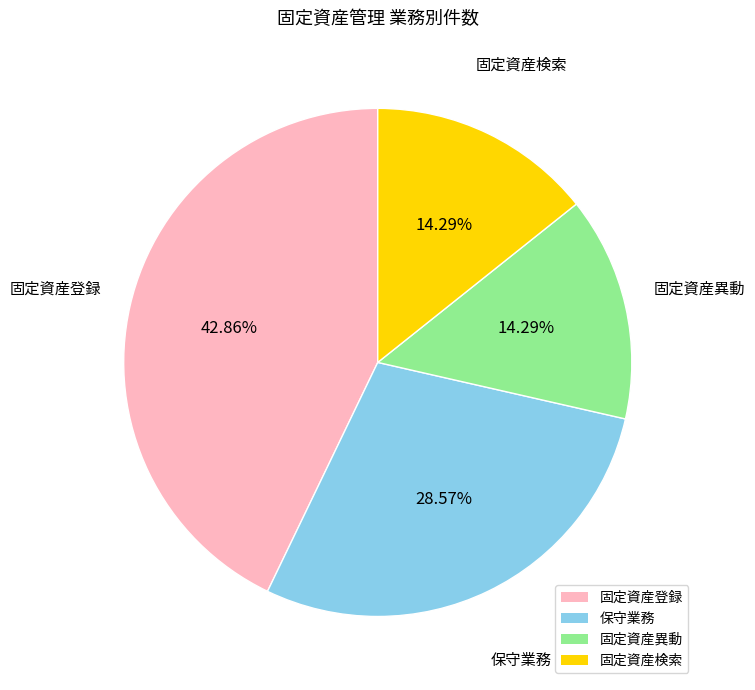

Is there any slice that represents more than half of the pie?

No